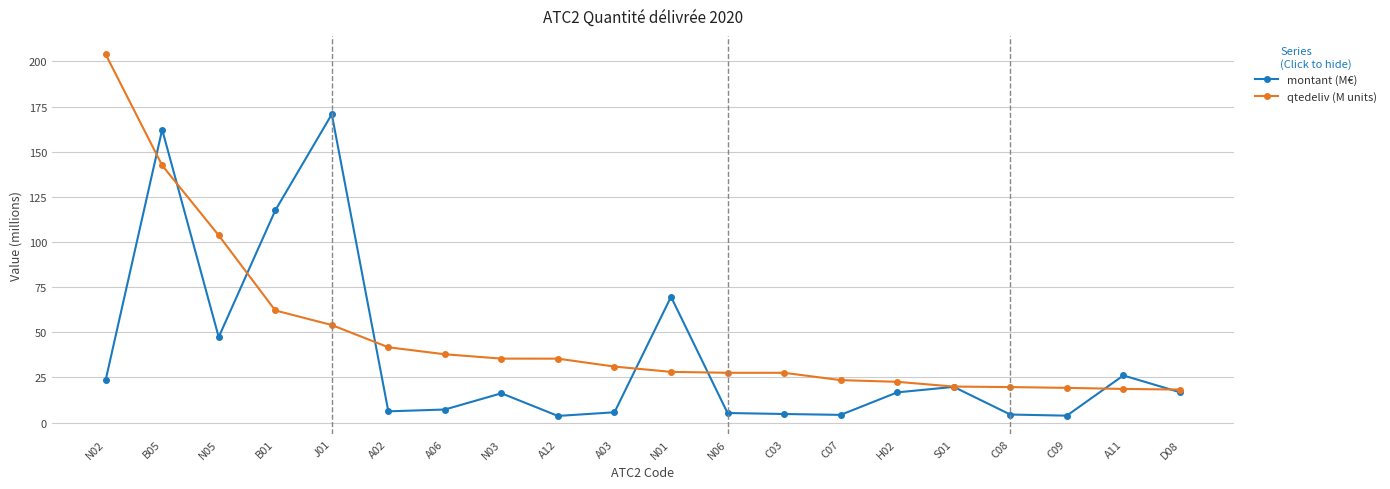

The value of qtedeliv (M units) at C09 is 12.2. True or false?

False